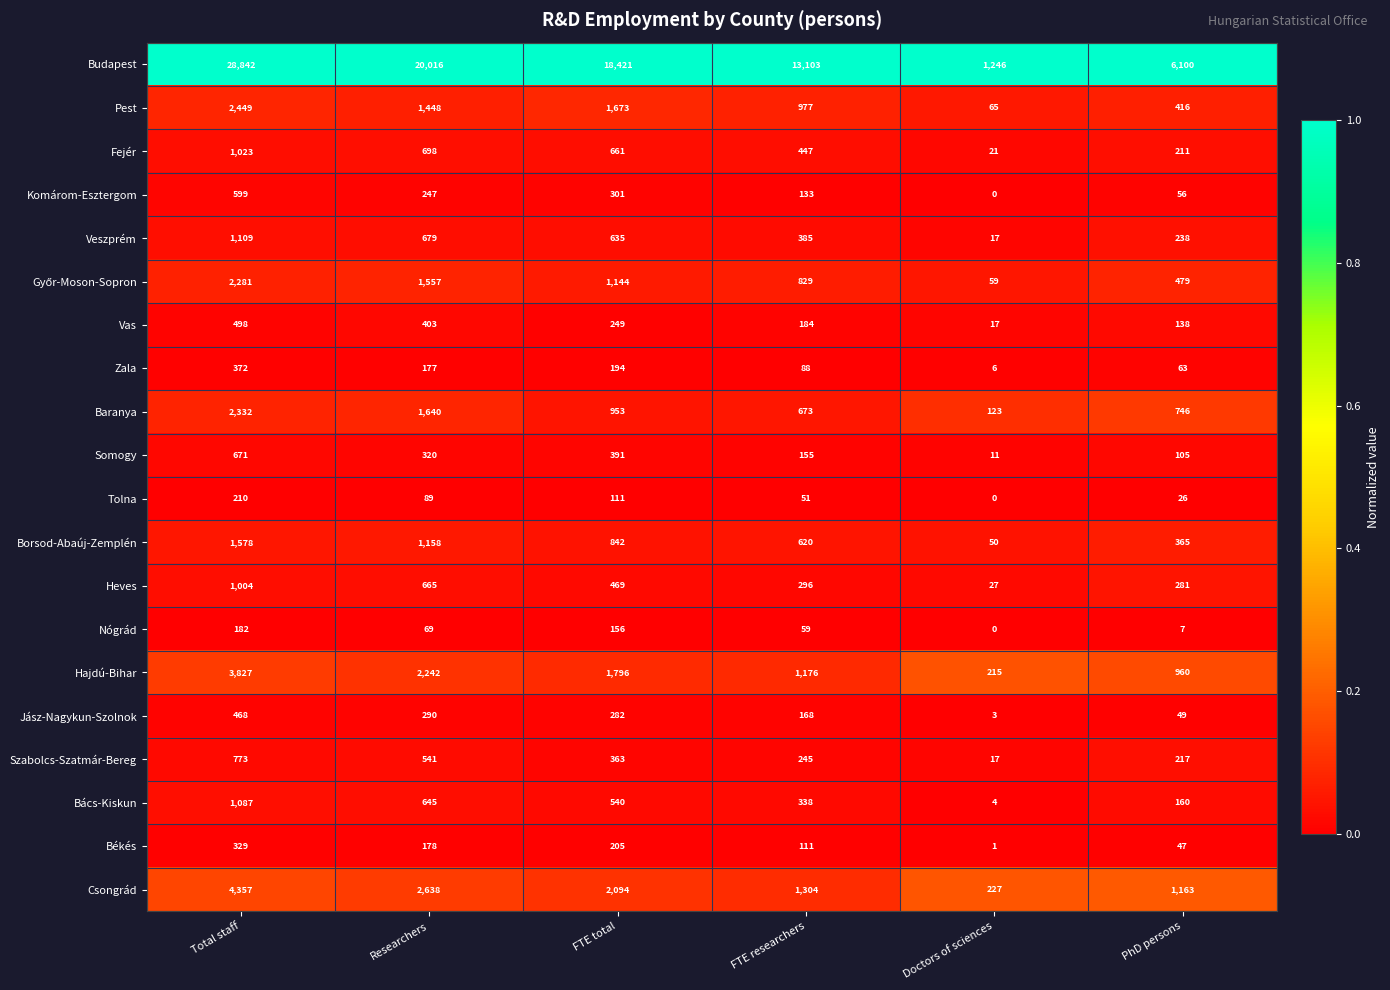

The Budapest series shows 32563 at FTE total. True or false?

False